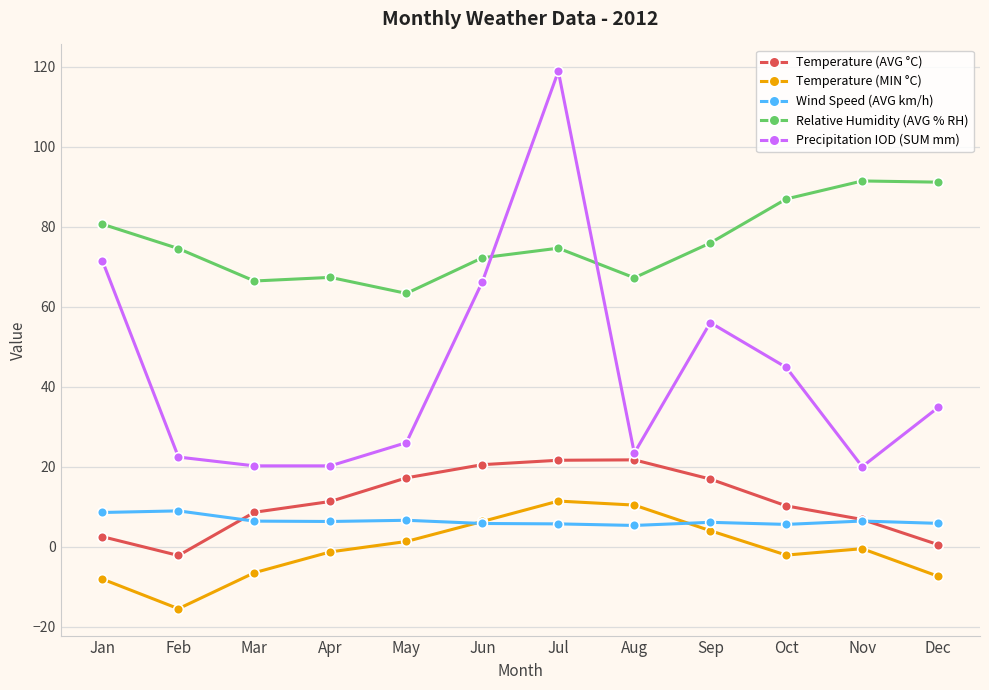

At which label does Temperature (AVG °C) reach its minimum?

Feb